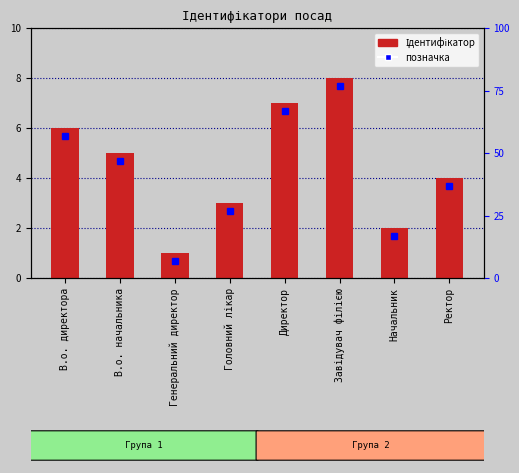

How many bars are there in total?

8